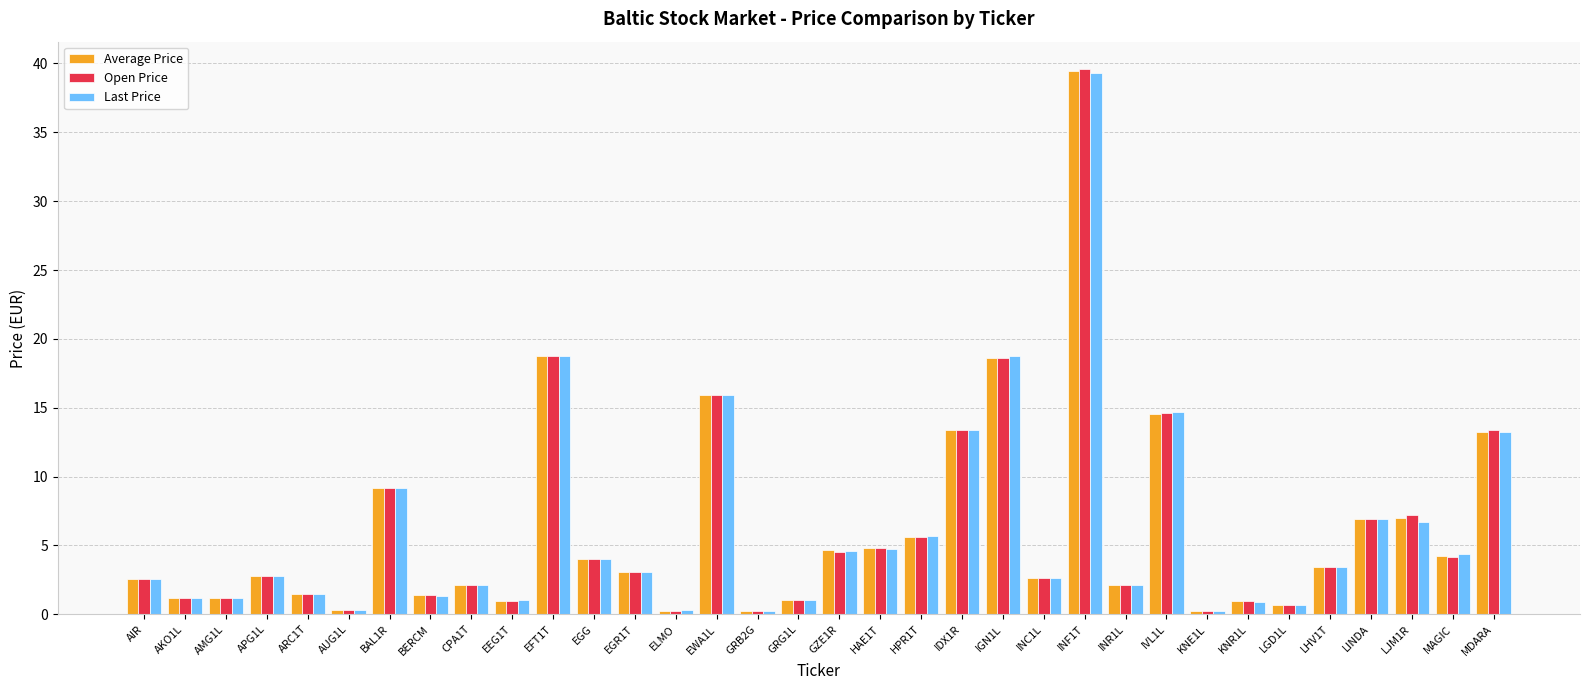

Where does the Last Price series first go above 3?

BAL1R